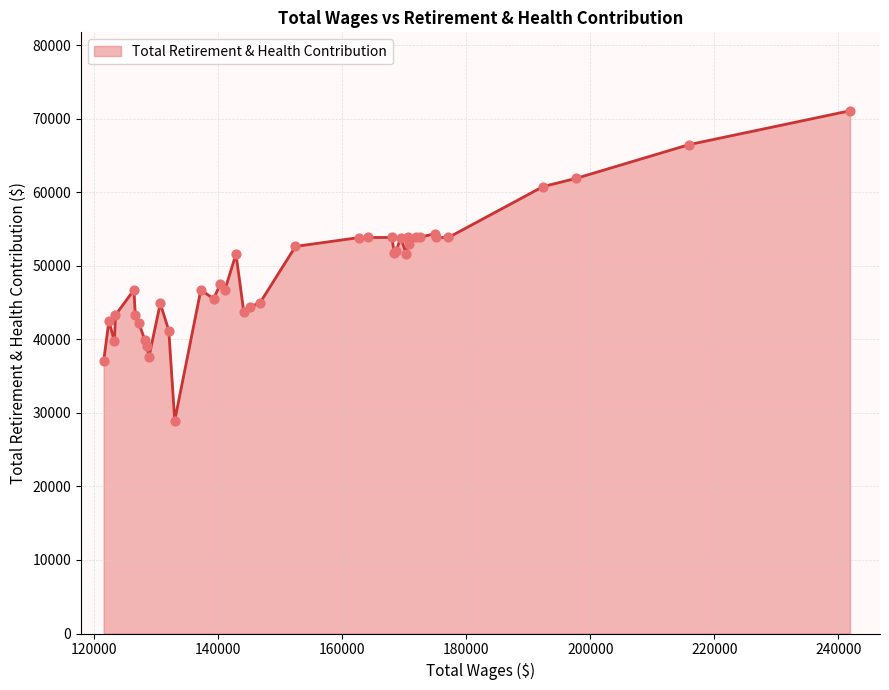

What is the maximum value shown in the chart?

71098